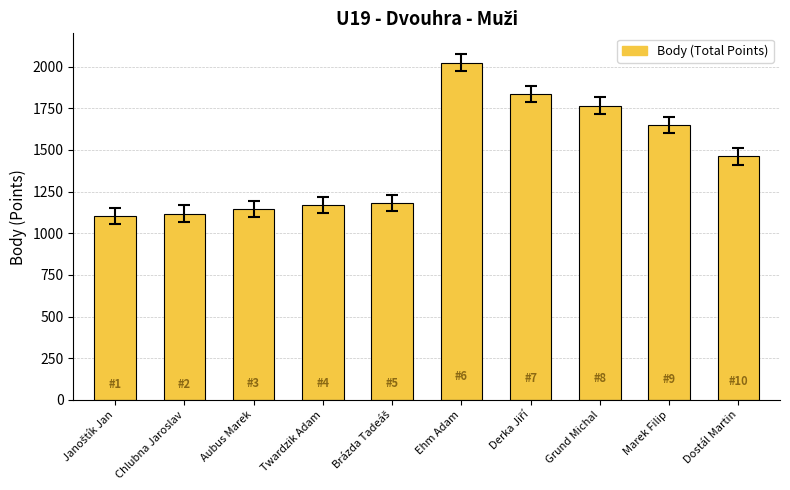

How many data points are less than 1461?

5